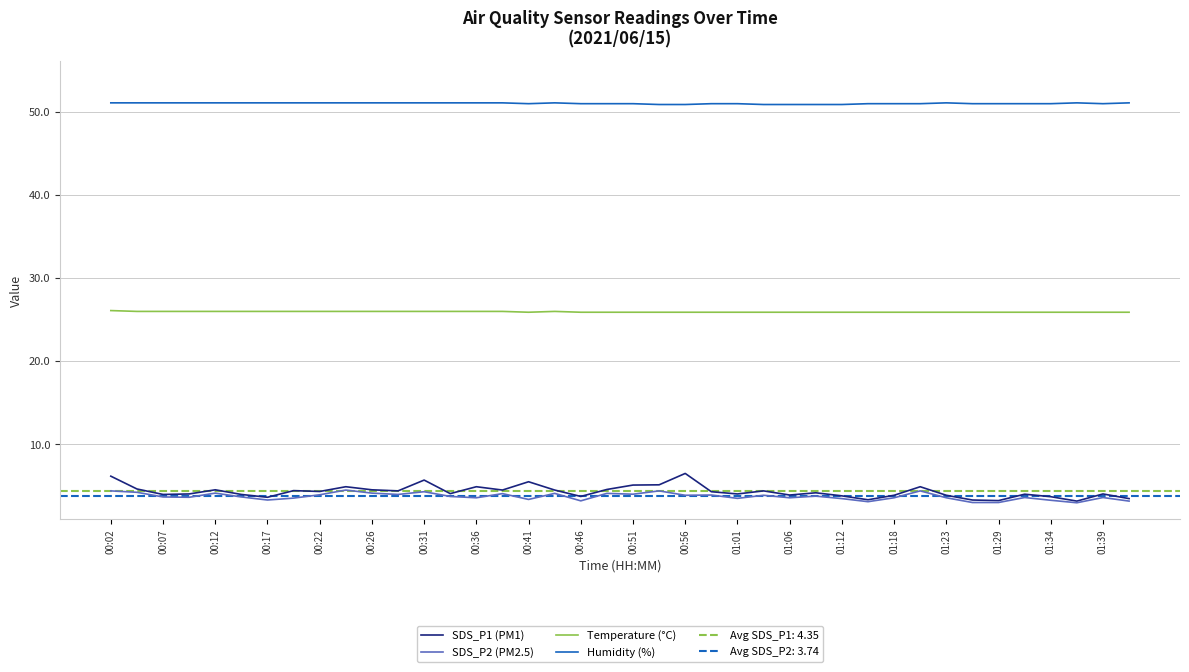

Is it true that Humidity (%) equals 20.3 at 00:22?

False